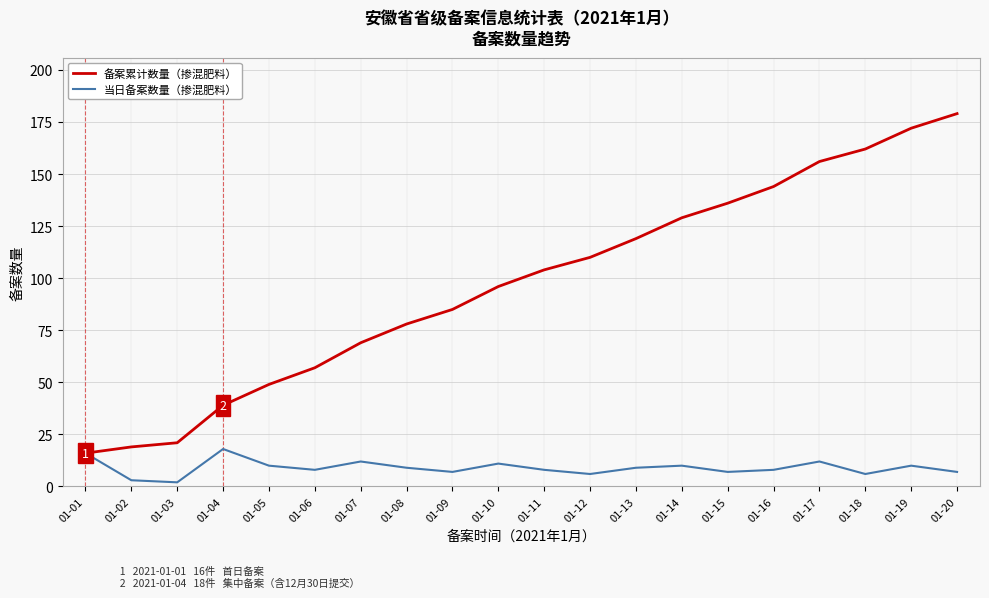

At which label does 当日备案数量（掺混肥料） first exceed 9?

01-01